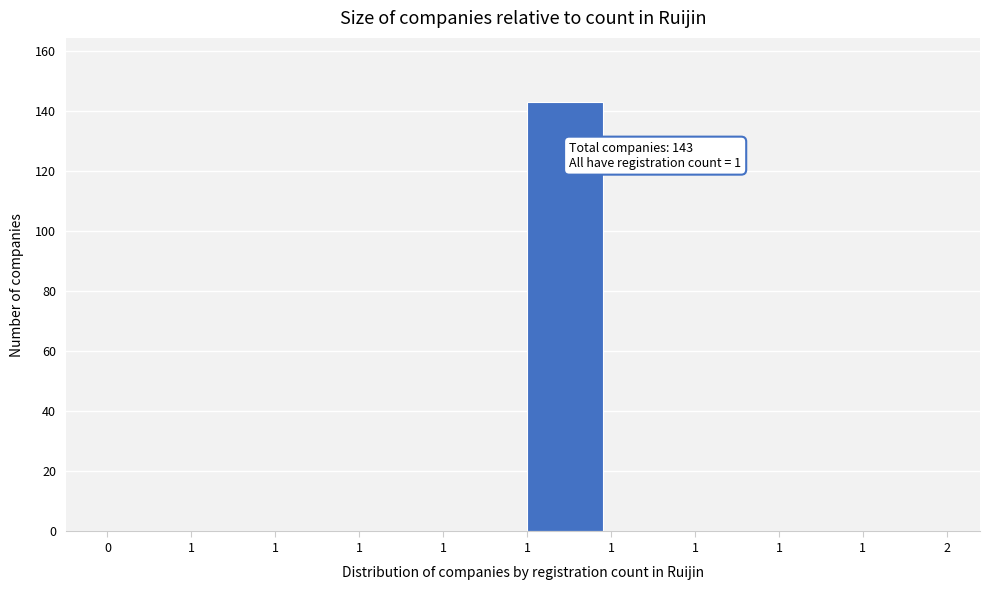

Count the number of data series in this chart.

1